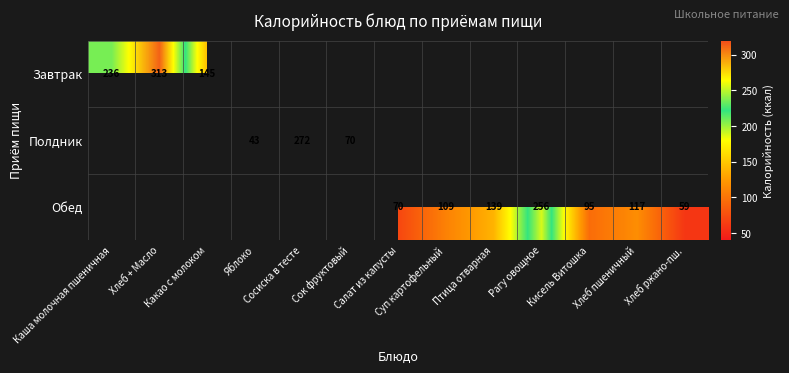

At how many categories does at least one series exceed 207?

4